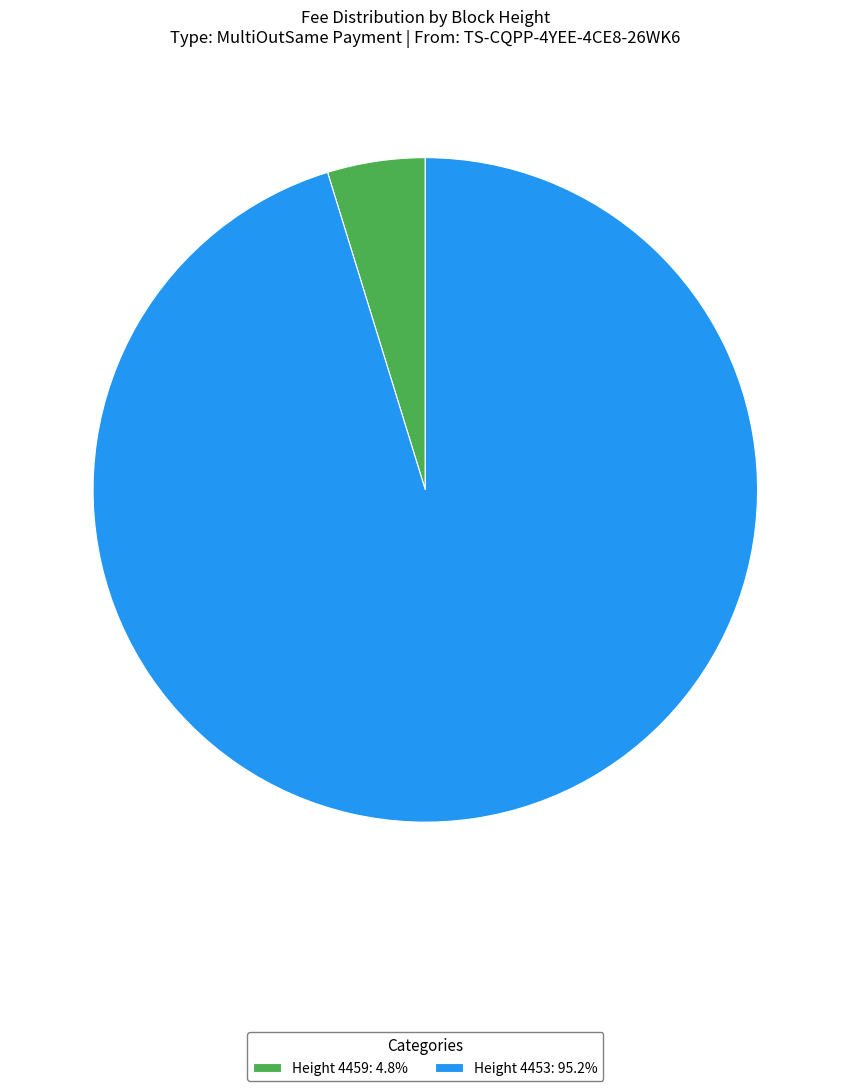

Does Height 4453: 95.2% represent more than half of the total?

Yes